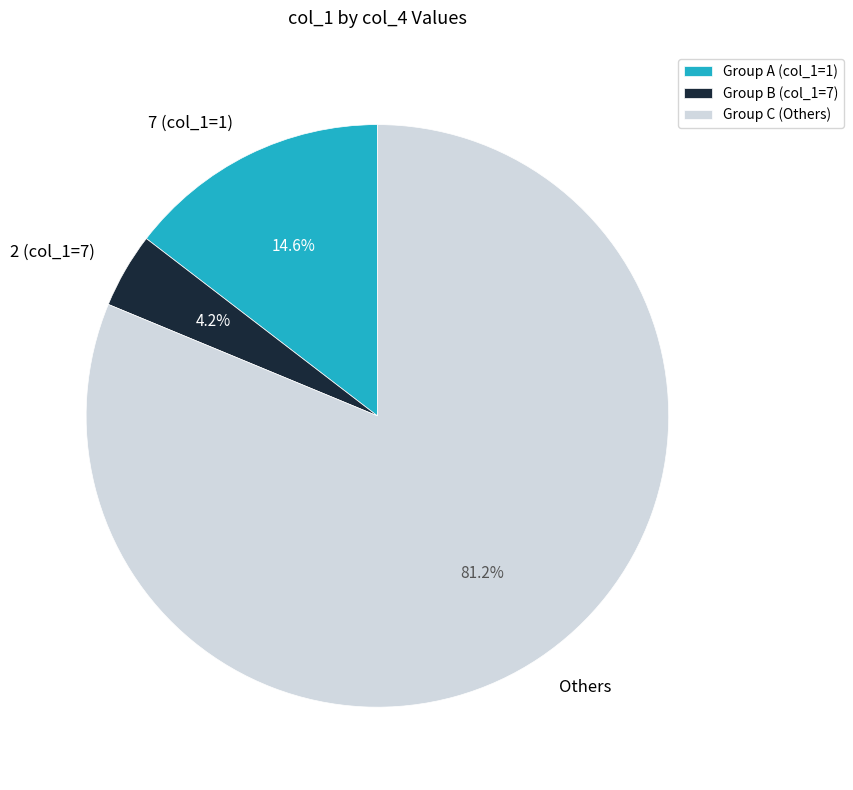

Which has a higher value, 7 (col_1=1) or Others?

Others